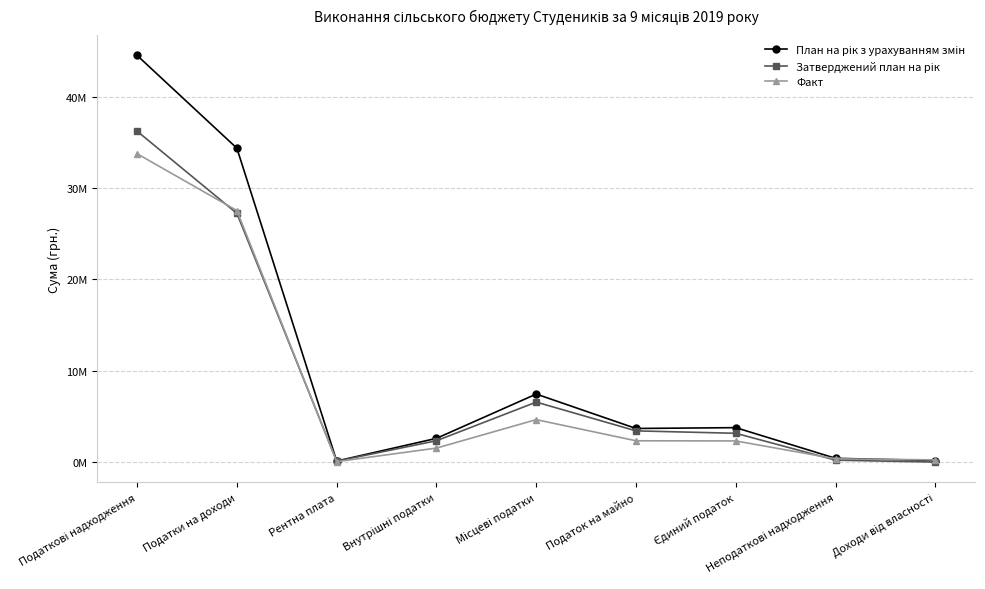

What is the sum of the План на рік з урахуванням змін values at Податки на доходи and Внутрішні податки?

36959359.0